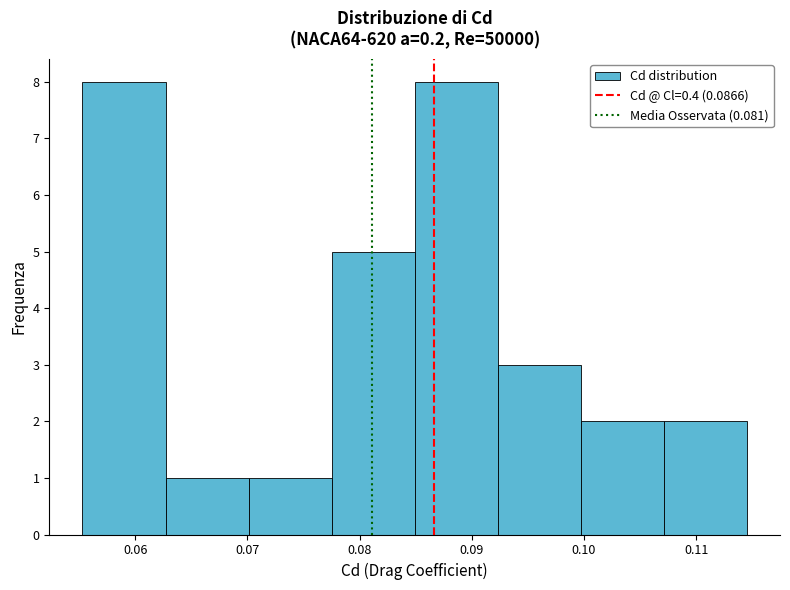

How tall is the bar that spans 0.092 to 0.100 on the x-axis? Neither the bar edges nor the heights are printed on the chart, so give them approximately, as read against the axes.

3